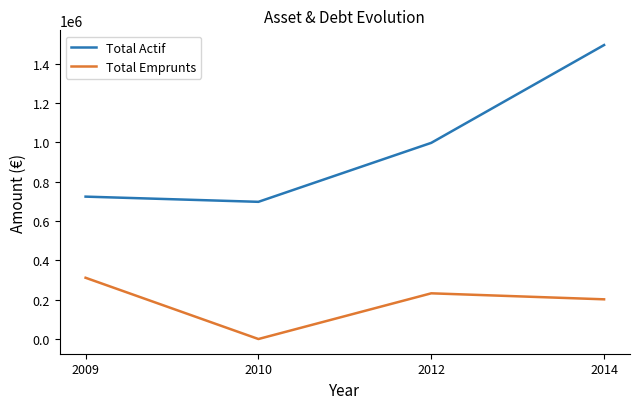

How many interior local valleys does the Total Emprunts series have?

1